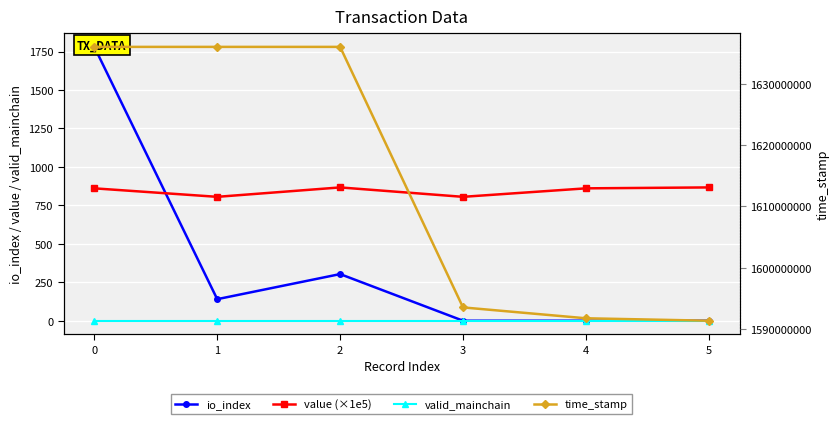

What value does the valid_mainchain series have at 0?

1.0